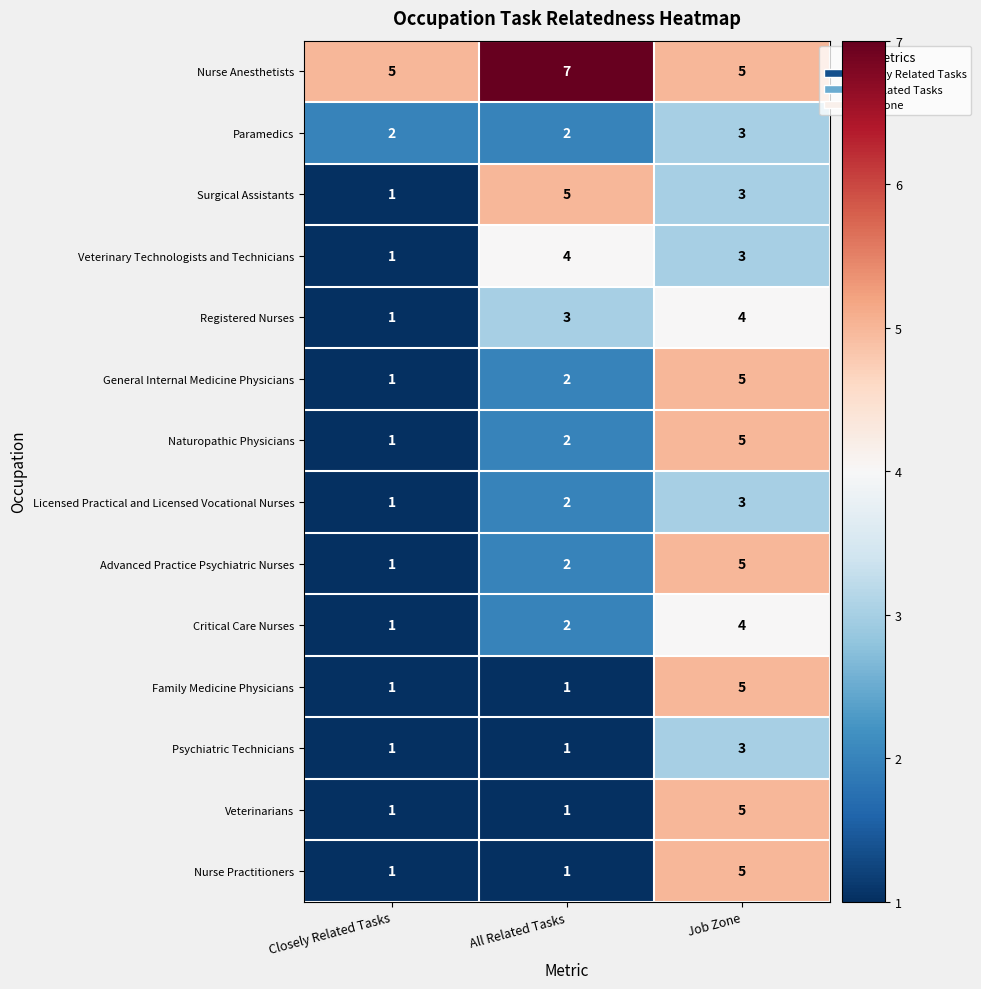

What is the difference between the maximum and minimum values in the Surgical Assistants series?

4